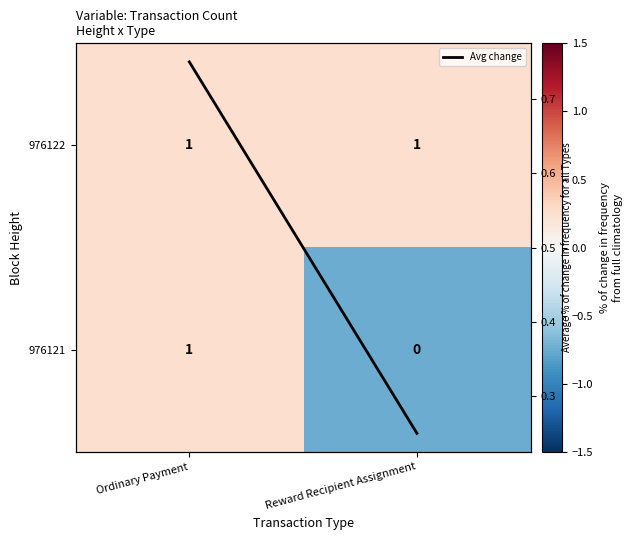

Rank the series by their average value, from highest to lowest.

Avg change, 976122, 976121